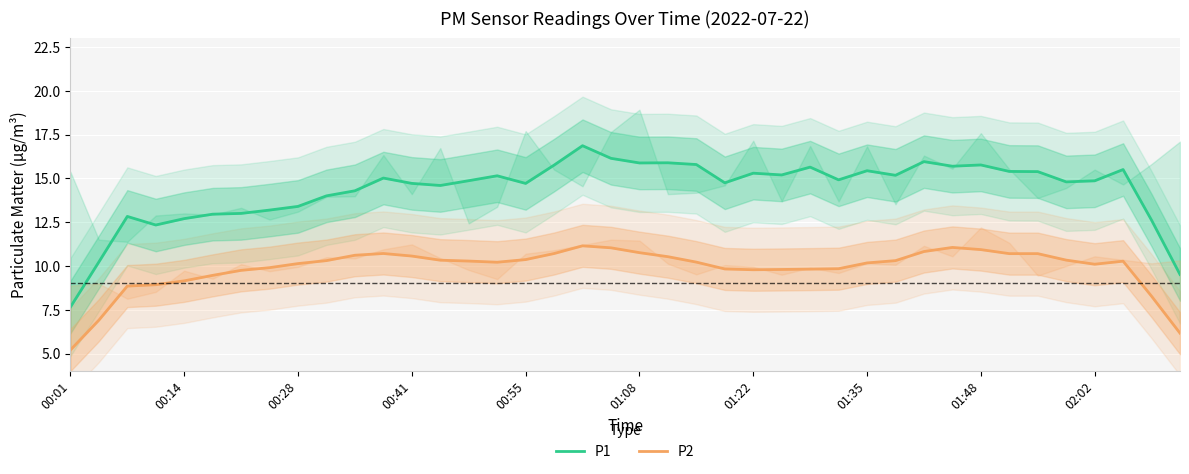

Is it true that P2 equals 2.9 at 30?

False